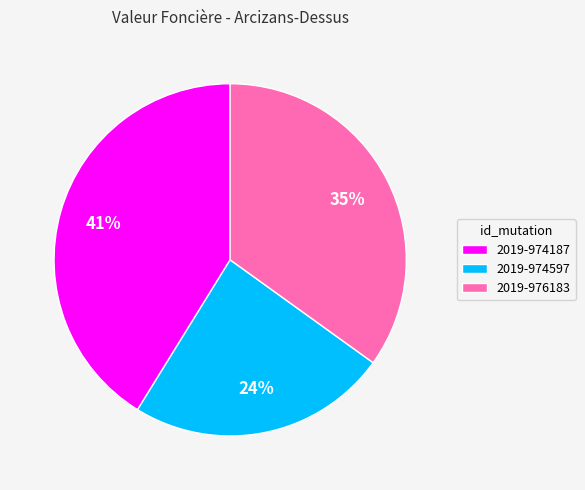

What percentage is the 2019-976183 slice, to the nearest percent?

35%